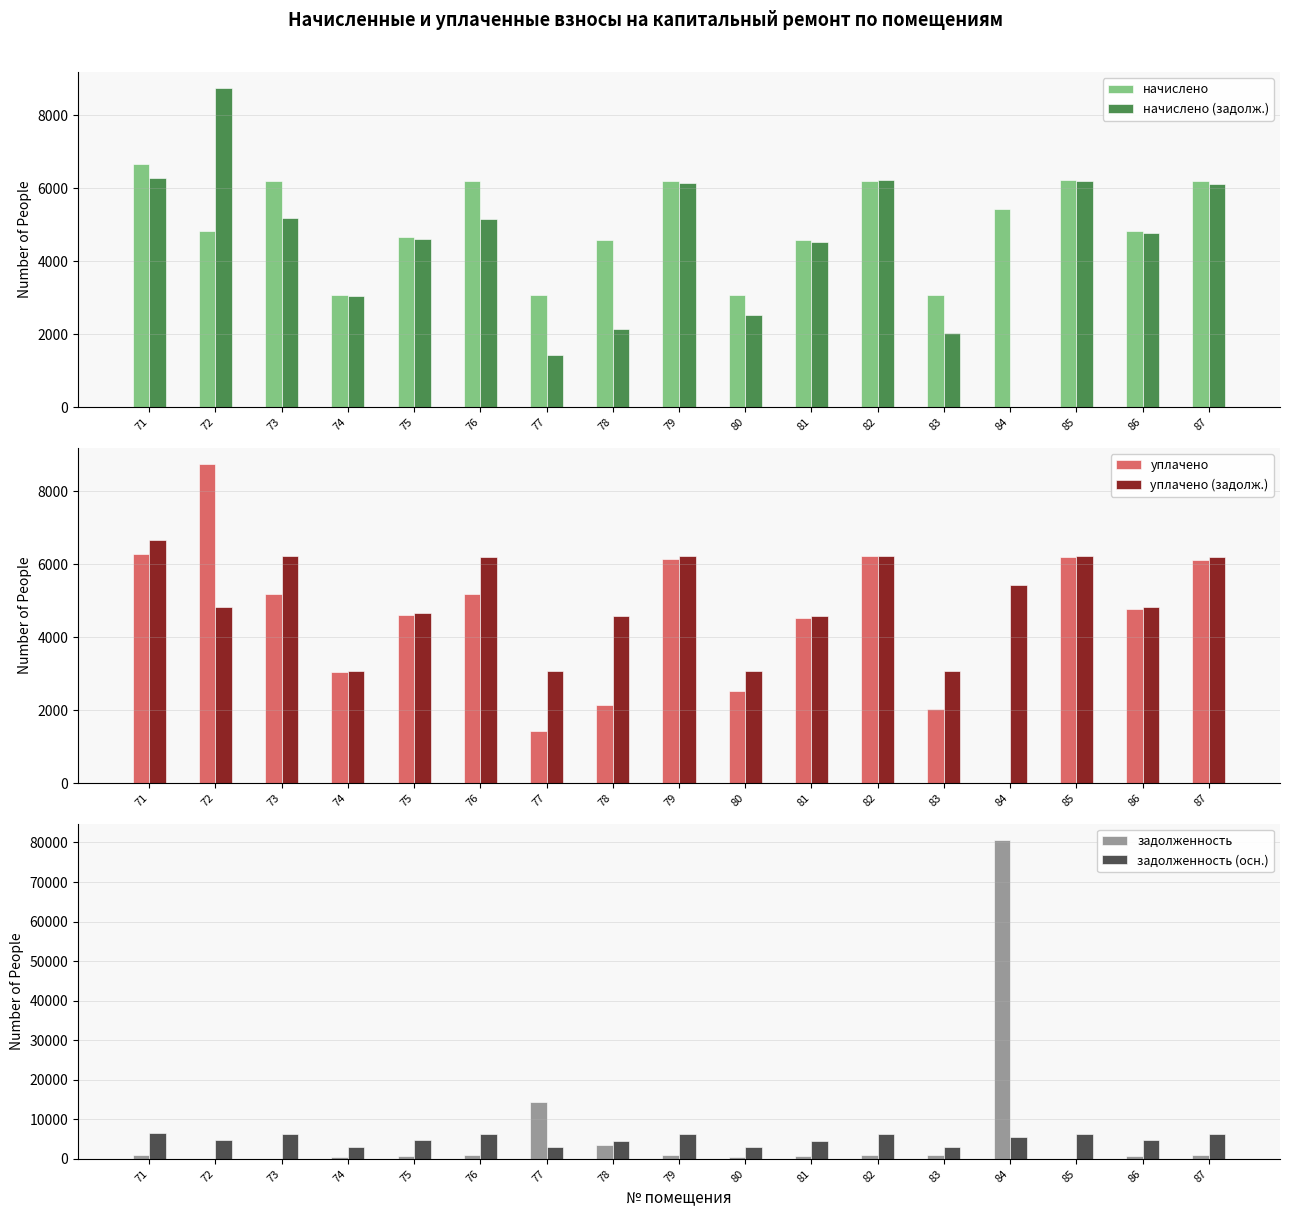

What is the value of the уплачено bar at the 16th from the left?

4772.1